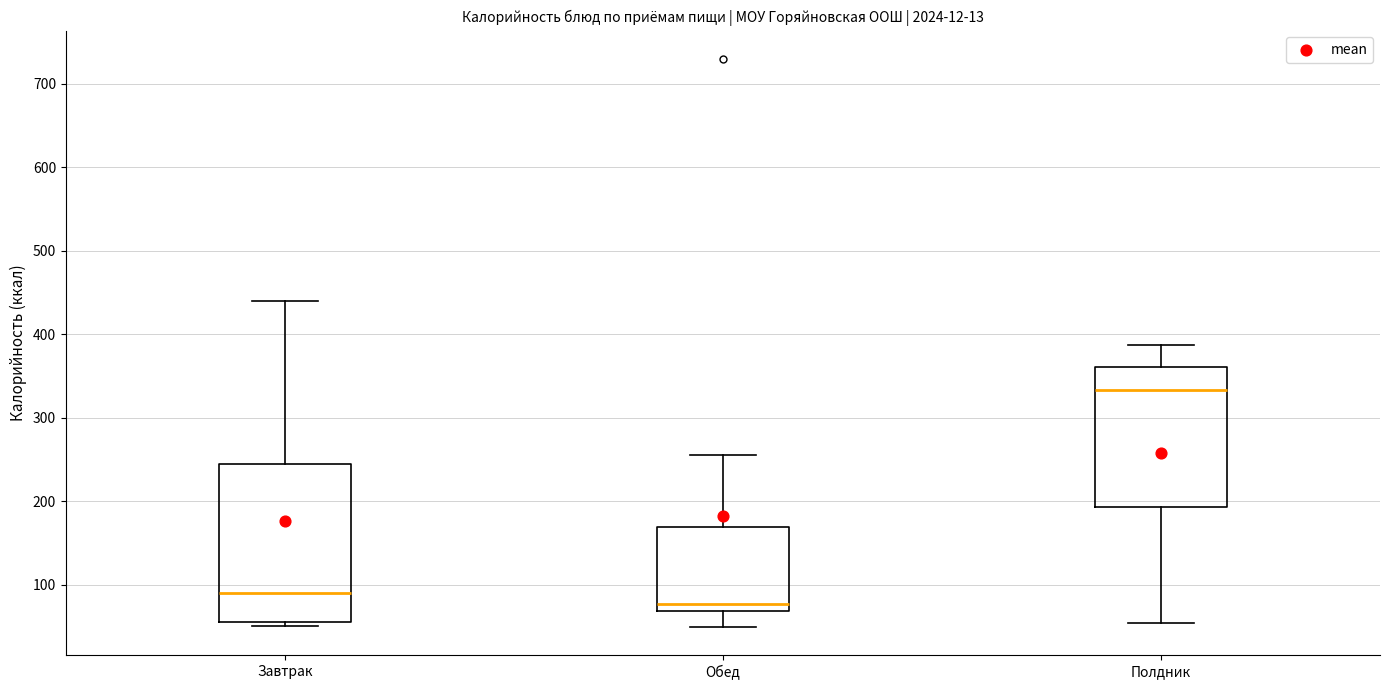

Comparing the boxes themselves (not the whiskers), which one is the tallest?

Завтрак